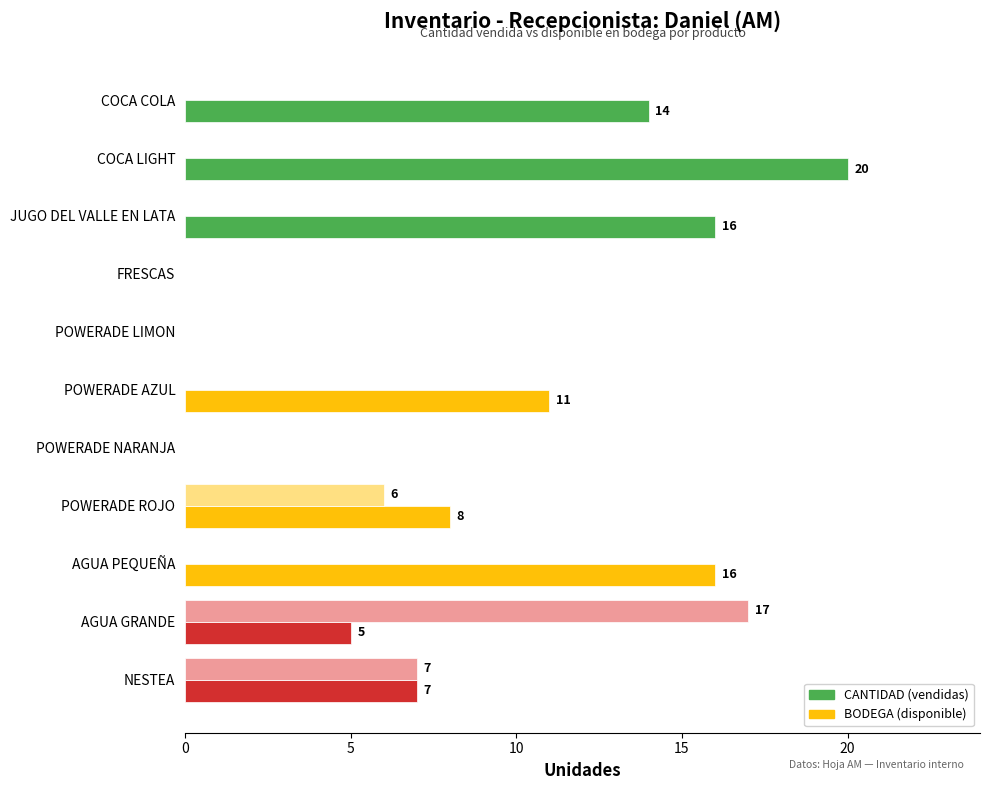

Which category has the highest value across all series?

COCA LIGHT